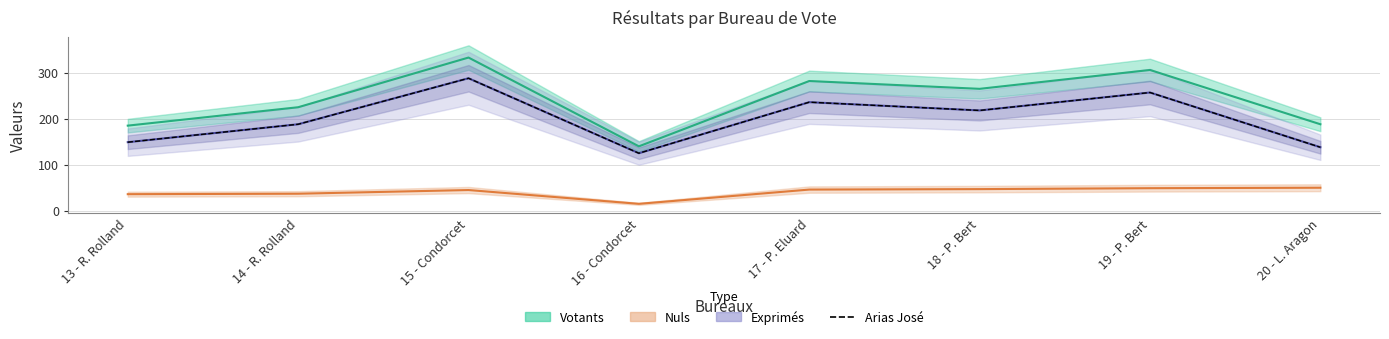

Where is the data nearest to the value 206?

18 - P. Bert